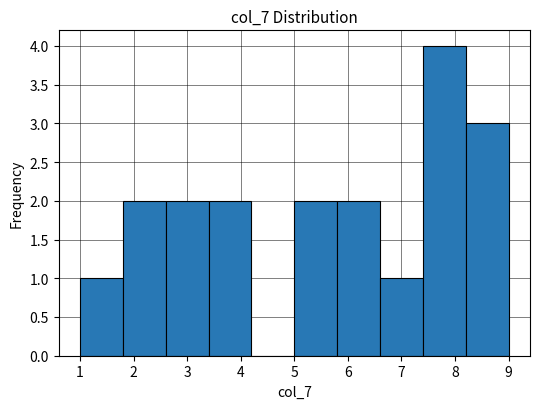

Over which range of the x-axis is the bar tallest?

7.4 to 8.2